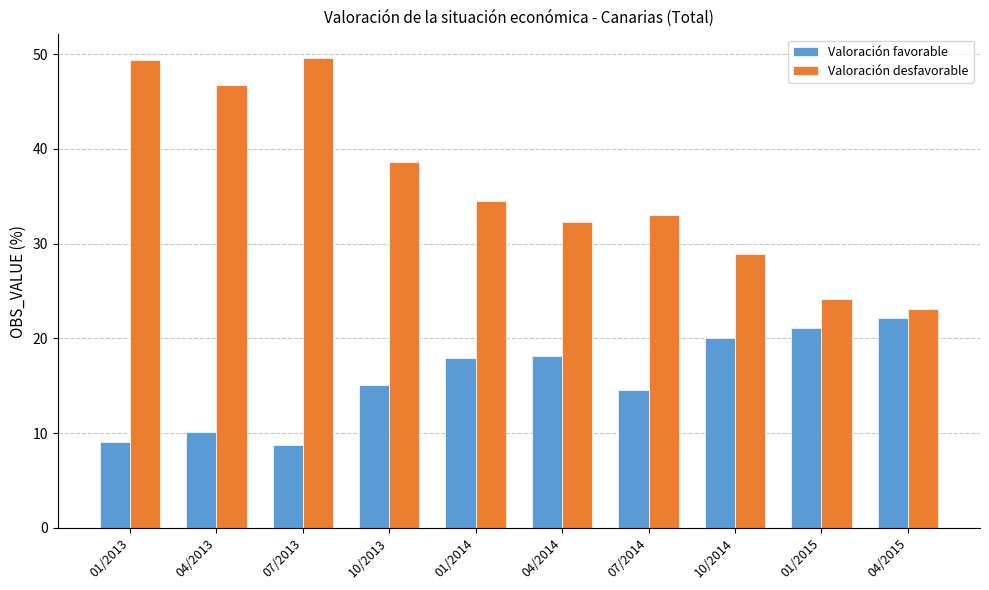

Rank the series by their average value, from lowest to highest.

Valoración favorable, Valoración desfavorable